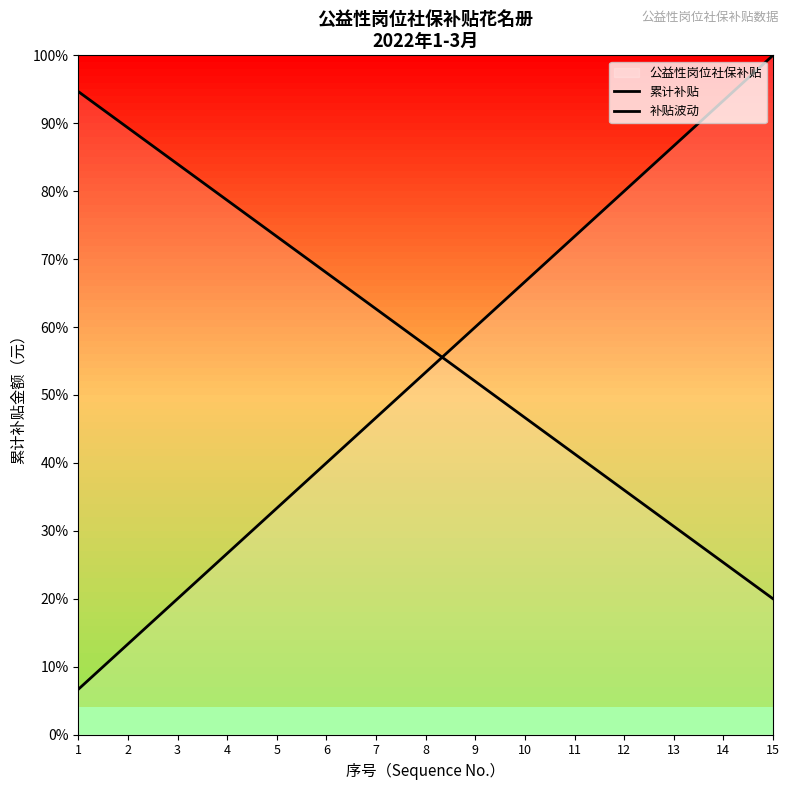

How many distinct data groups are displayed?

2